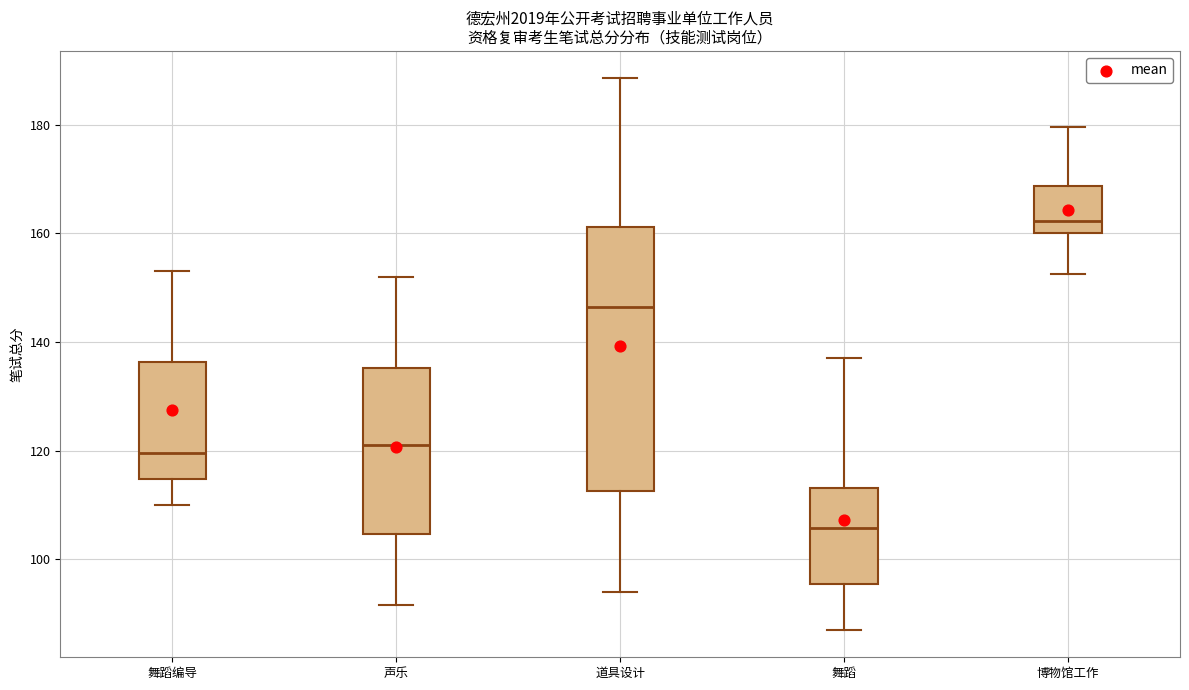

Which box has the lowest median line?

舞蹈